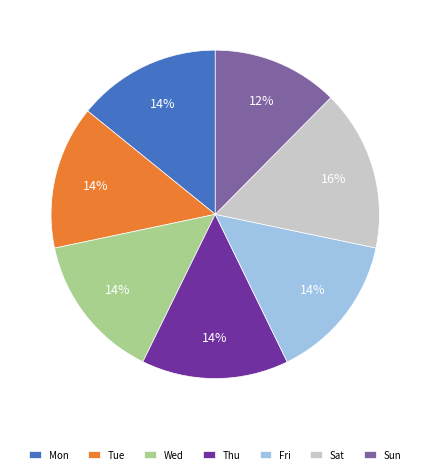

Which slice is the smallest?

Sun